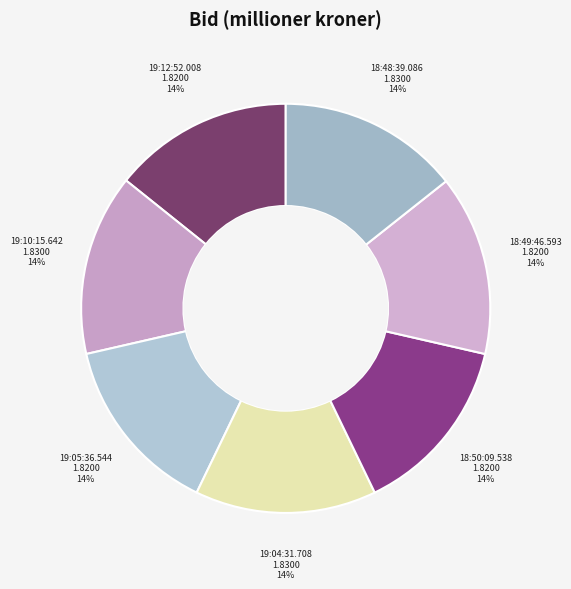

What percentage is the 18:48:39.086 slice, to the nearest percent?

14%